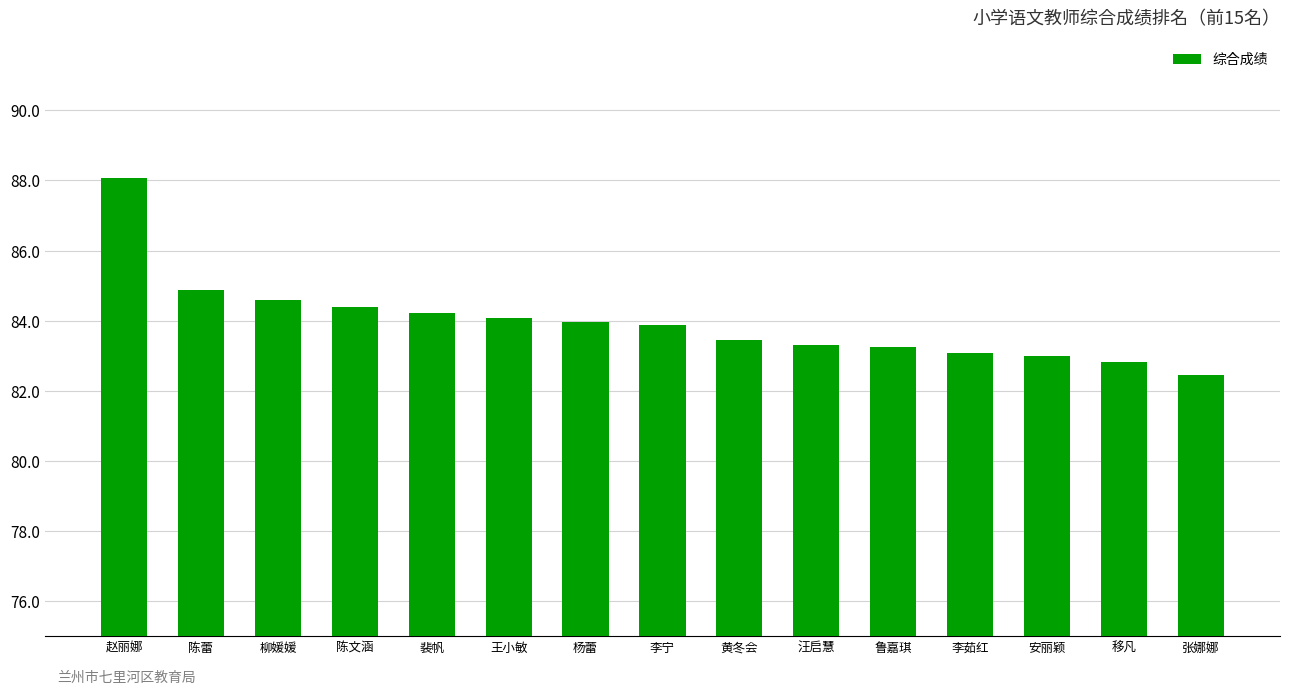

At which label does the data first exceed 83?

赵丽娜